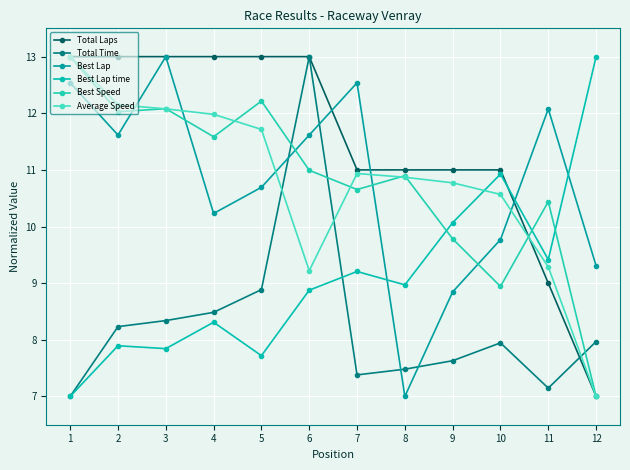

At how many categories does at least one series exceed 9?

12